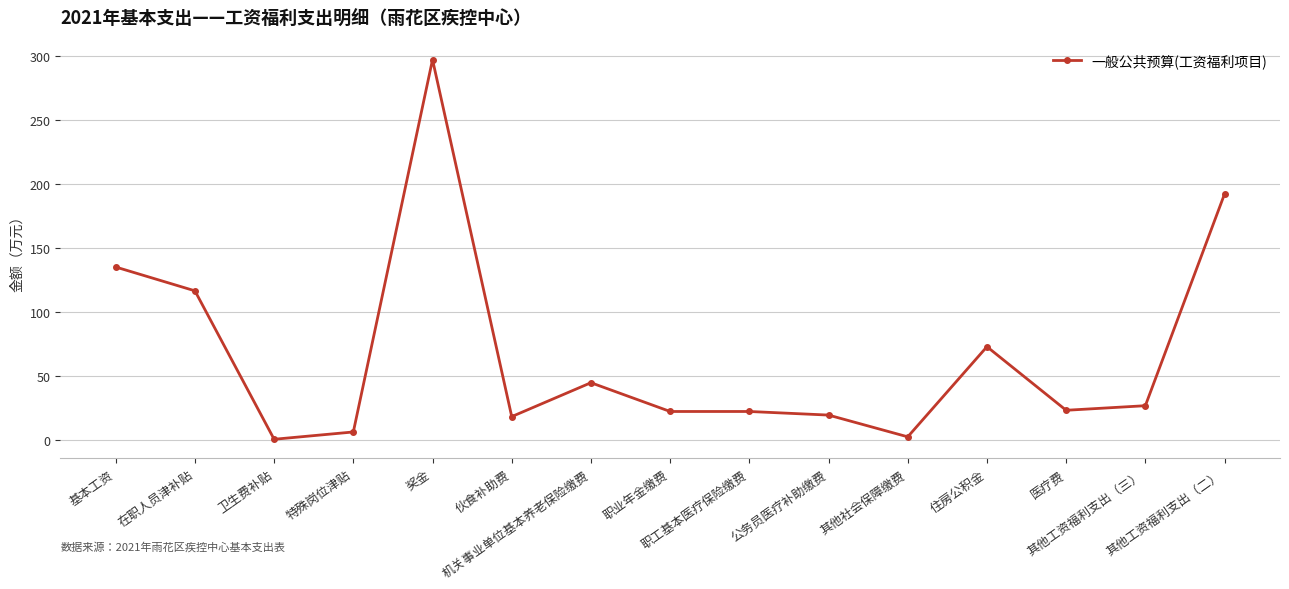

True or false: the data has more than 0 interior local peaks.

True